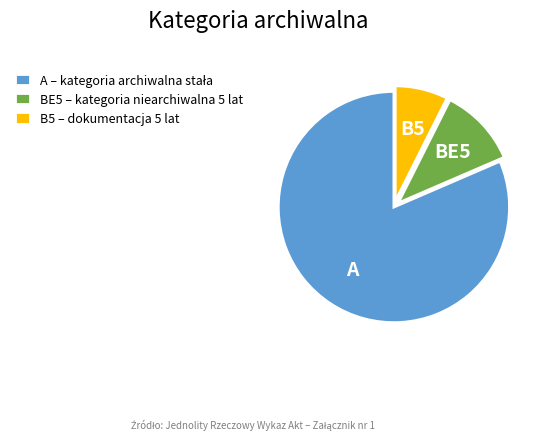

True or false: BE5 – kategoria niearchiwalna 5 lat accounts for 18% of the total.

False